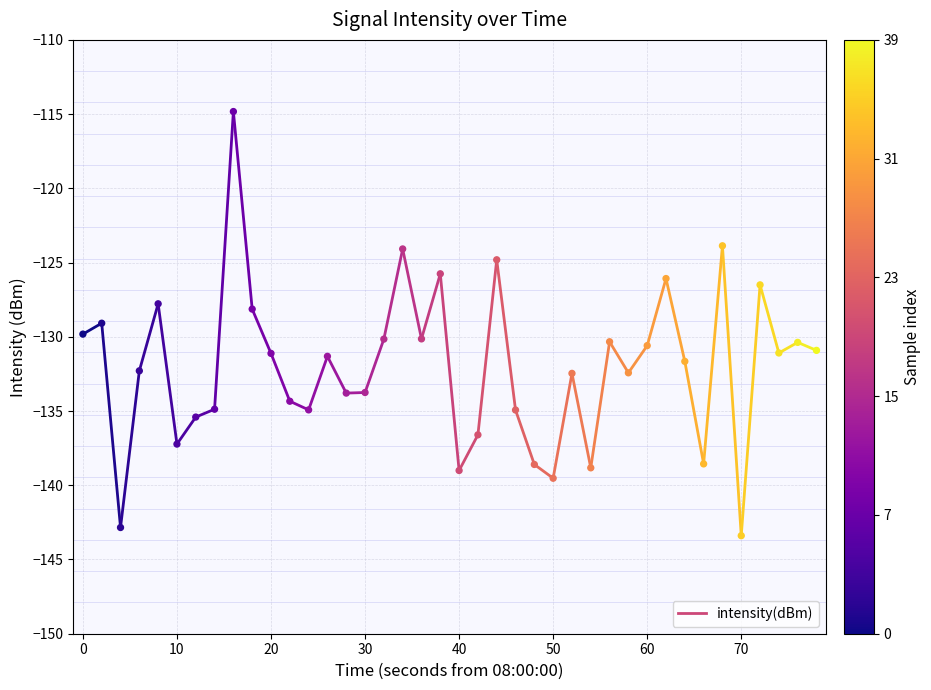

What is the range of Y values (max minus min)?

28.6